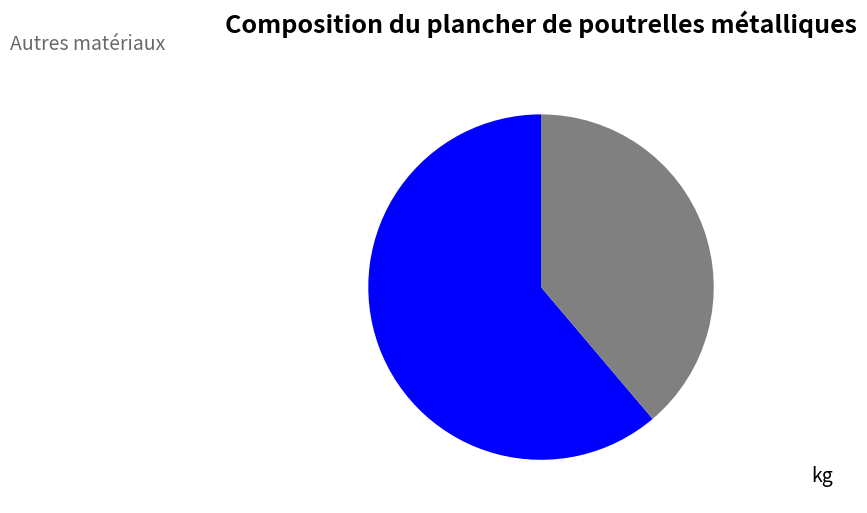

Is there a majority slice in this chart?

Yes